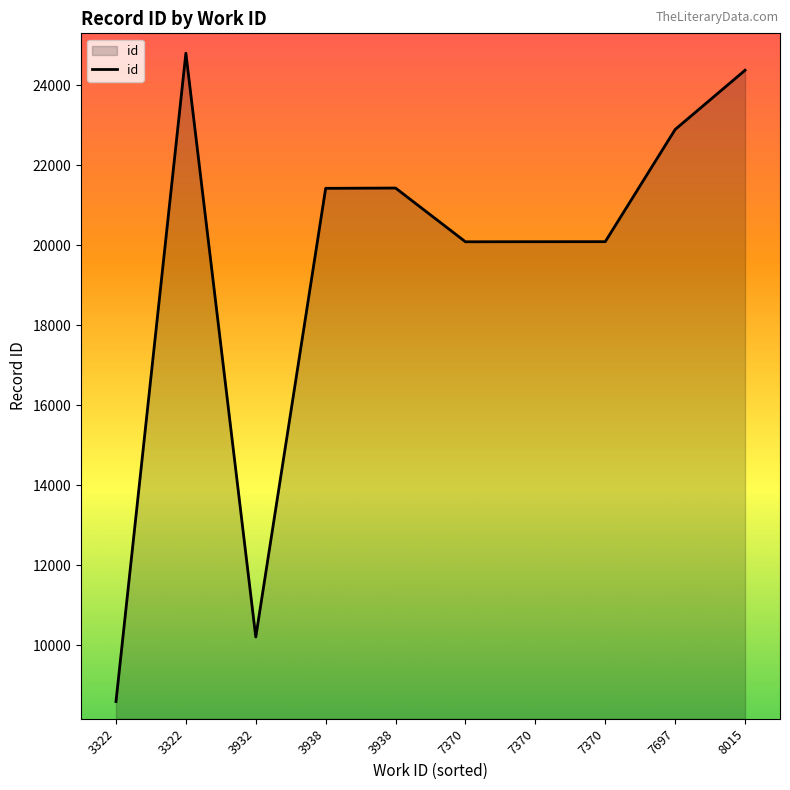

At which label is the value closest to 16697?

7370